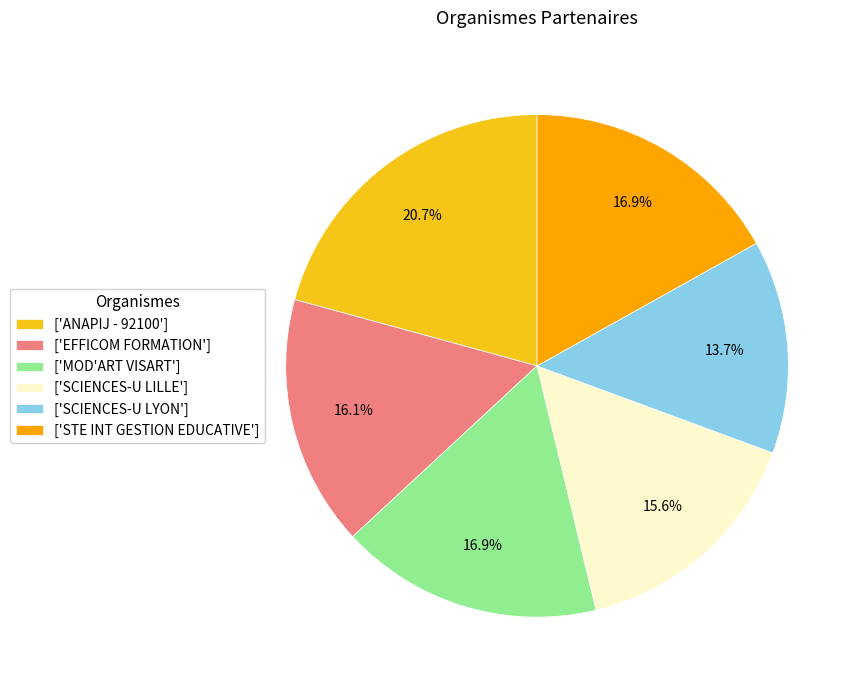

Which category has the biggest portion of the pie?

['ANAPIJ - 92100']